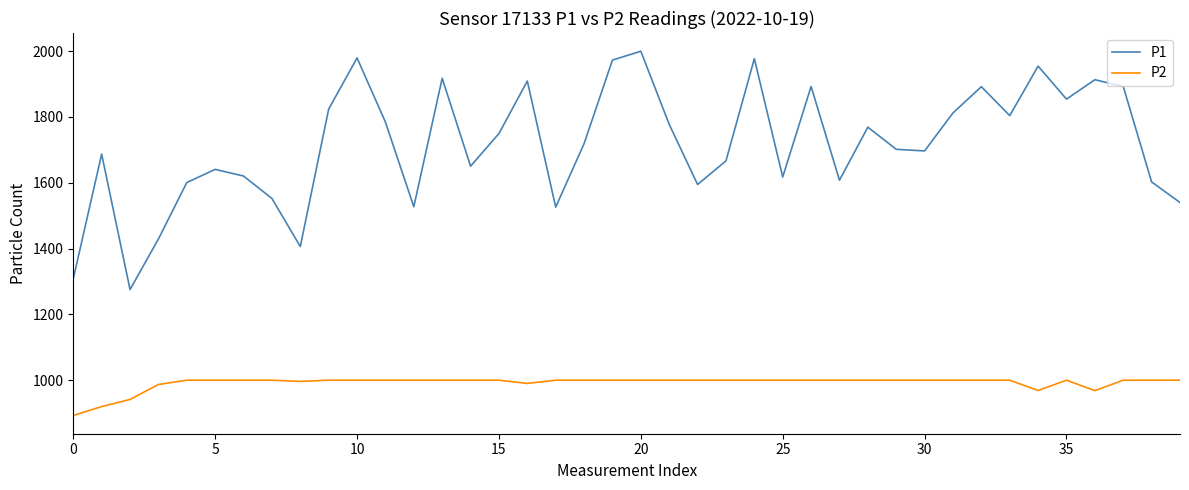

What is the smallest value displayed?

892.6